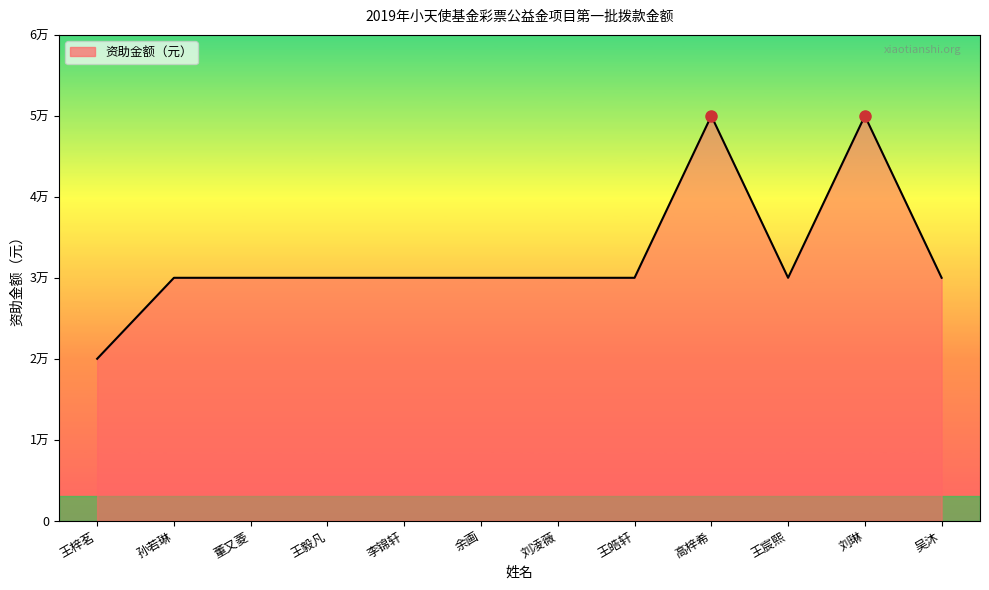

Does the chart have visible grid lines?

No